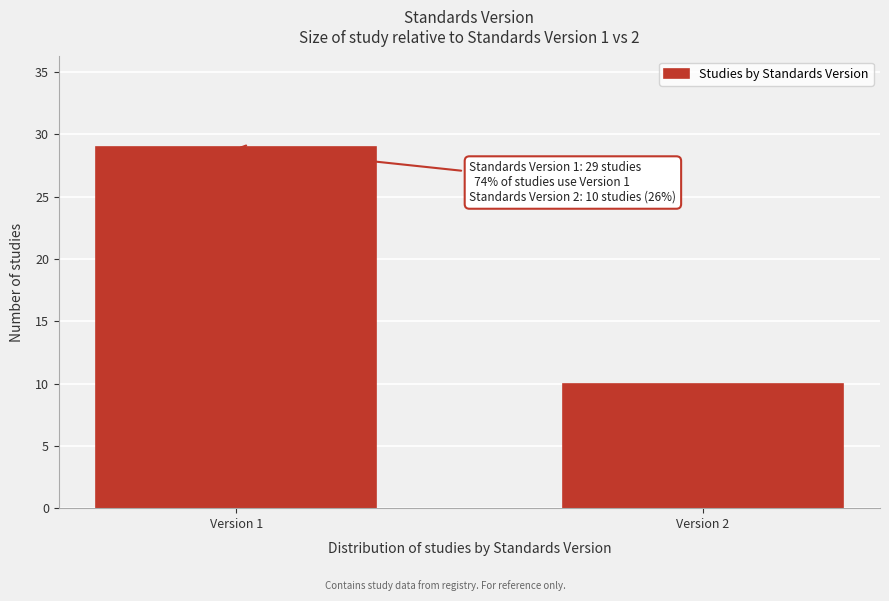

Reading right to left, what are all the values shown in this chart?

10	29